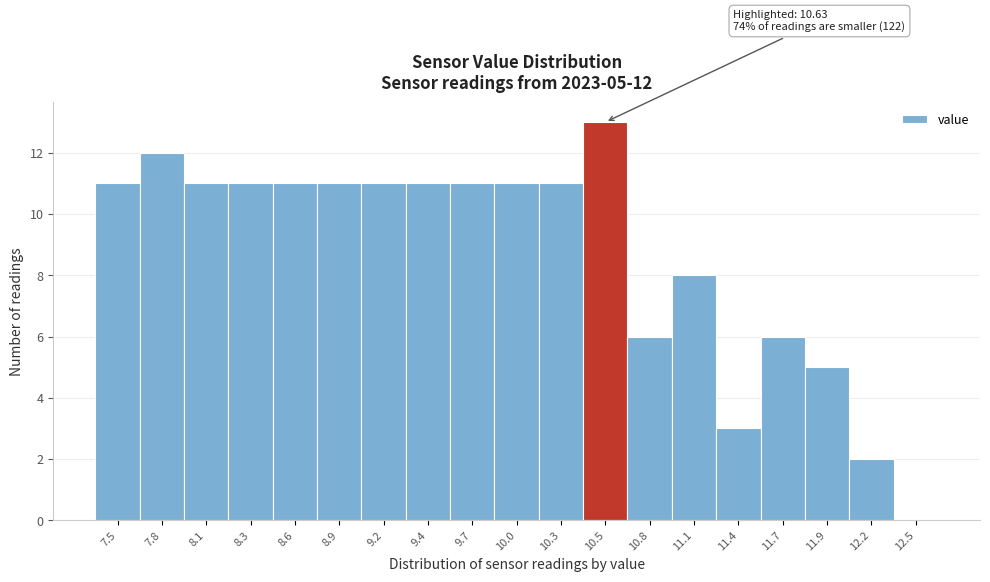

Reading right to left, what are all the values shown in this chart?

12.5=0	12.2=2	11.9=5	11.7=6	11.4=3	11.1=8	10.8=6	10.5=13	10.3=11	10.0=11	9.7=11	9.4=11	9.2=11	8.9=11	8.6=11	8.3=11	8.1=11	7.8=12	7.5=11